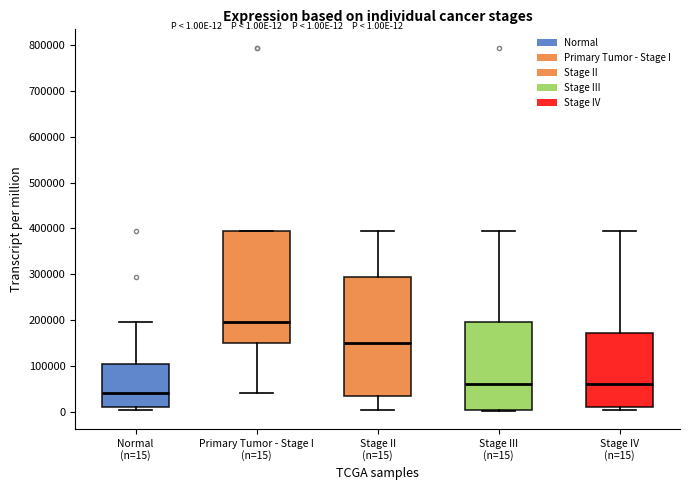

Which box is the tallest, from its lower edge to its upper edge?

Stage II (n=15)